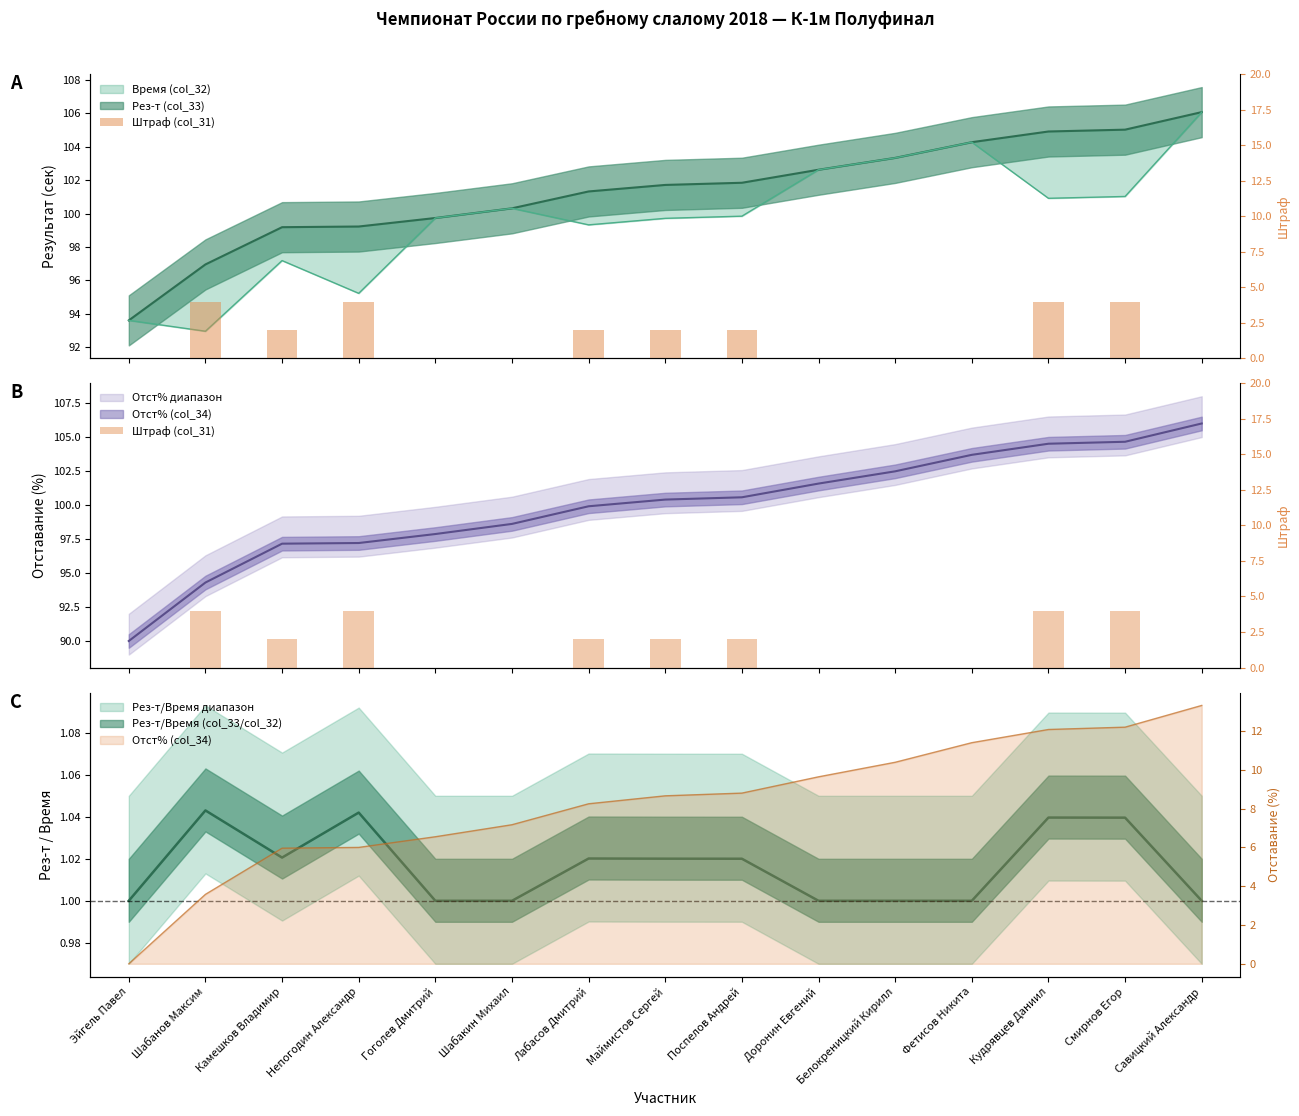

Reading left to right, extract all data points from this chart.

0	4	2	4	0	0	2	2	2	0	0	0	4	4	0